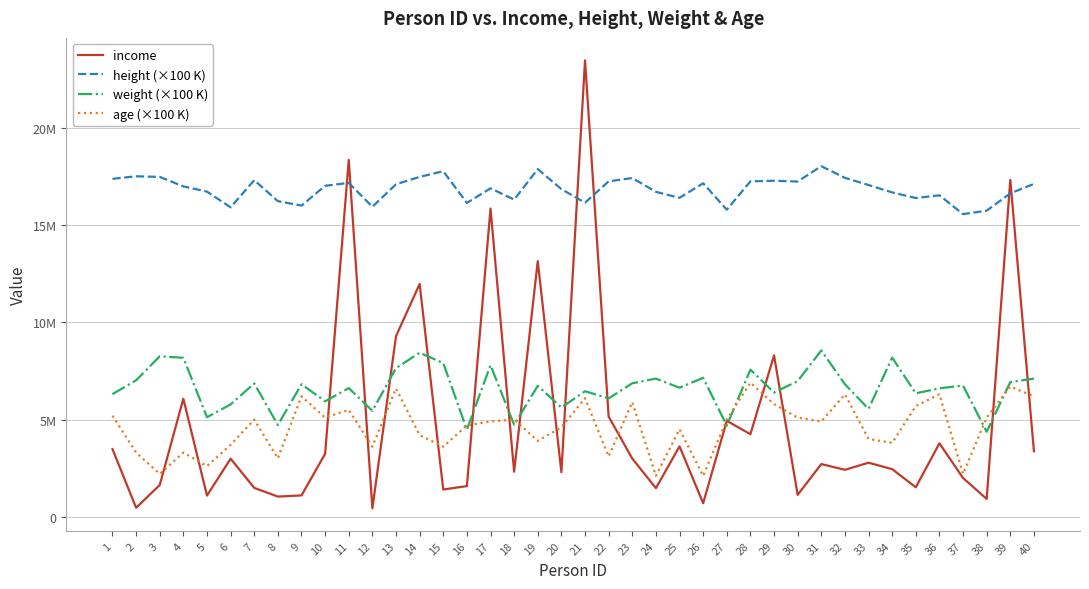

At which category is the sum across all series the highest?

21